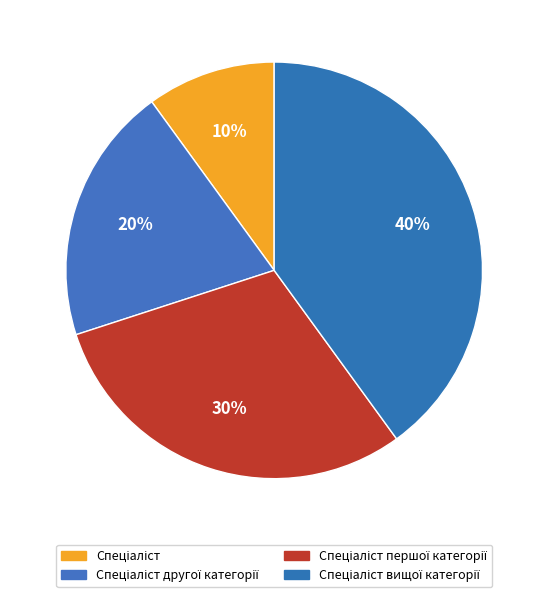

Is the sum of Спеціаліст другої категорії and Спеціаліст вищої категорії greater than half?

Yes